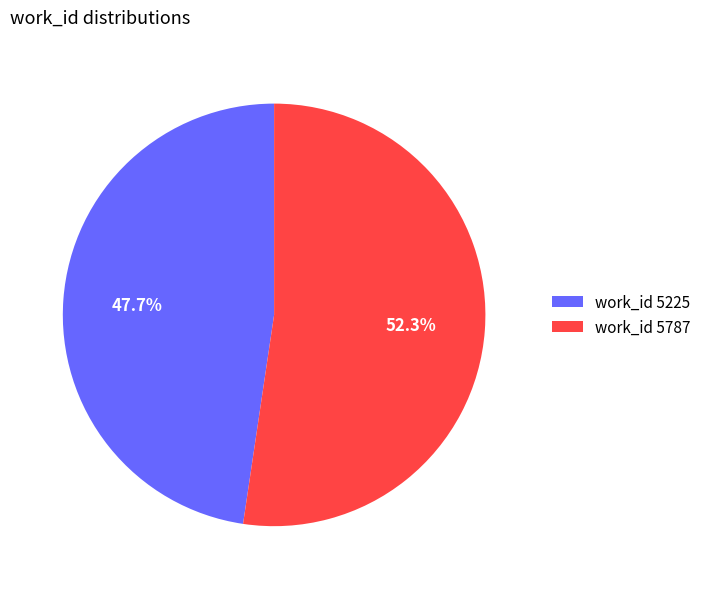

What is the ratio of the value at work_id 5787 to the value at work_id 5225?

1.1